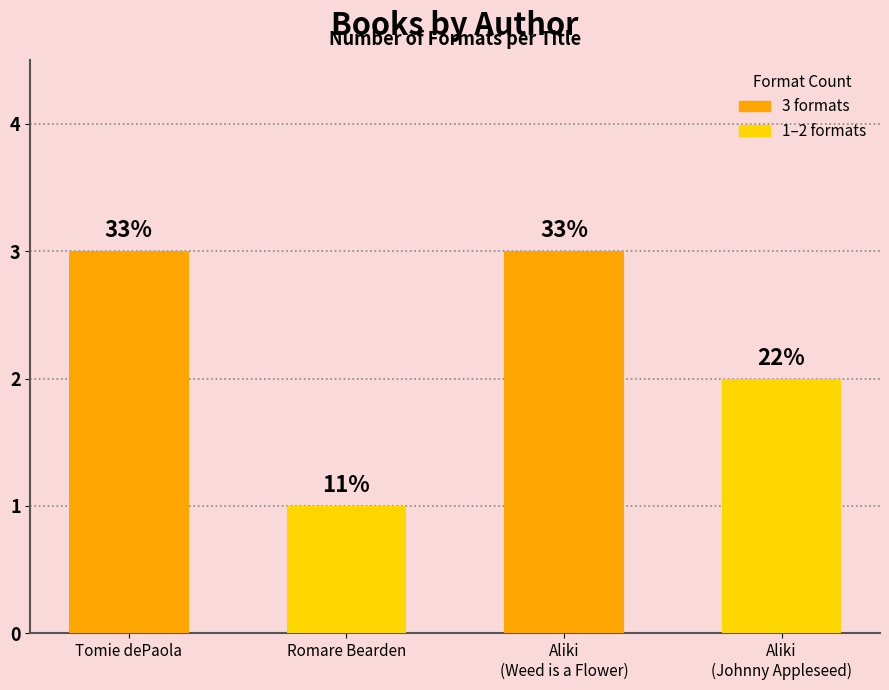

The chart shows a value of 3 at Aliki (706017) - Weed. True or false?

True